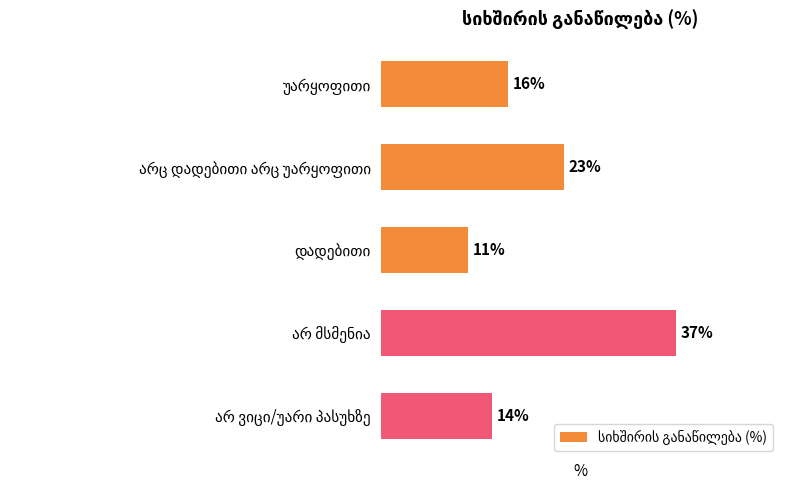

Does the chart contain any negative values?

No